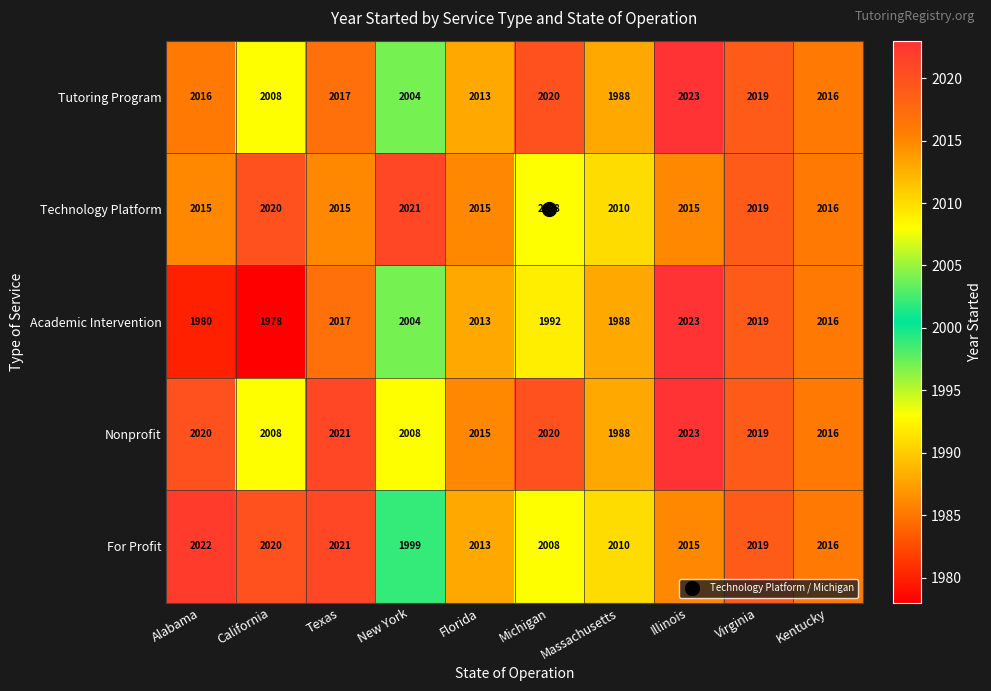

The Academic Intervention series shows 1365 at Florida. True or false?

False